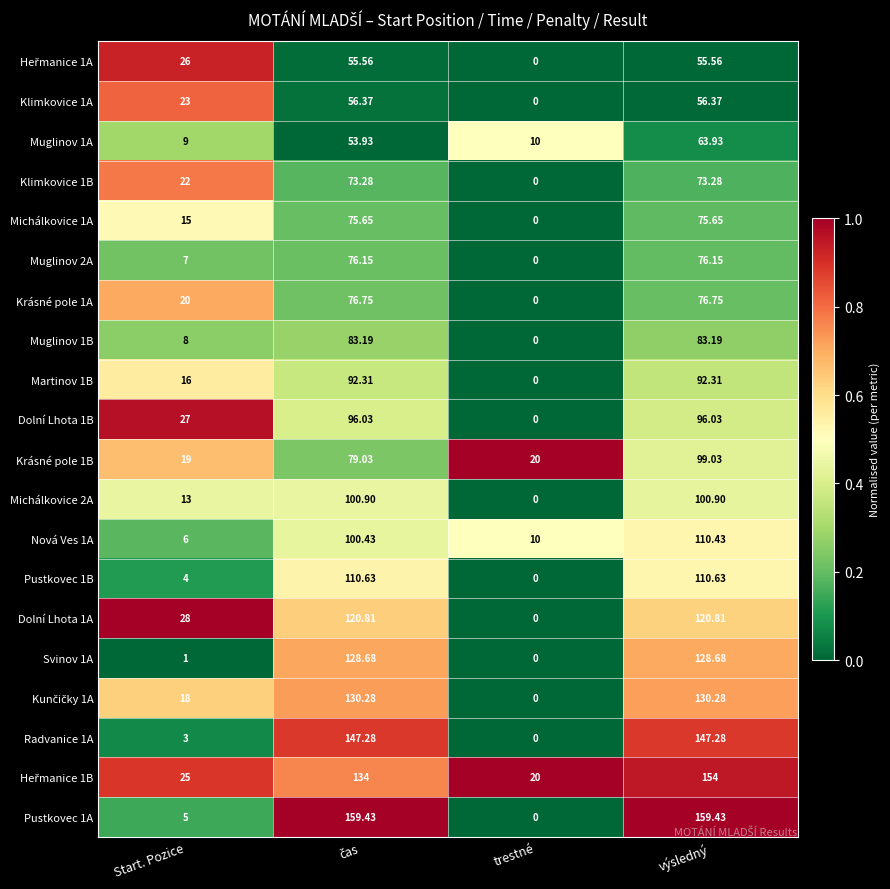

Where is Muglinov 2A nearest to the value 38?

Start. Pozice